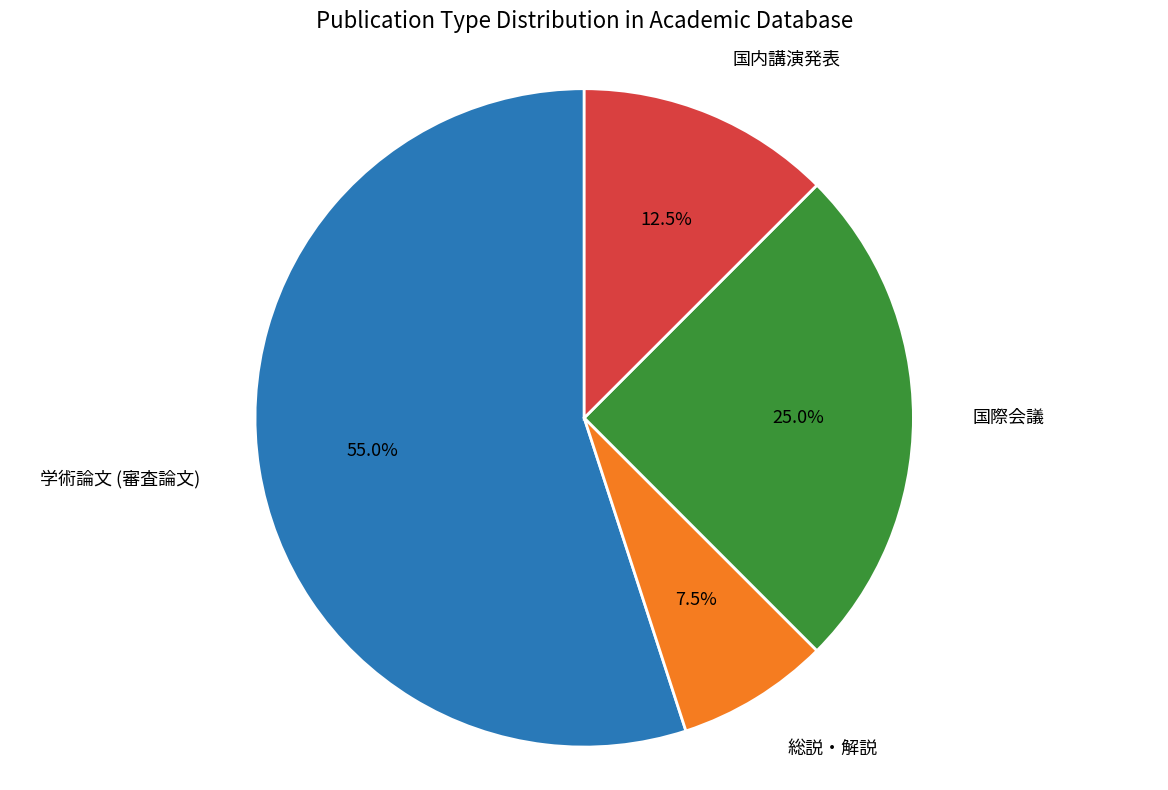

Which slice is the smallest?

総説・解説